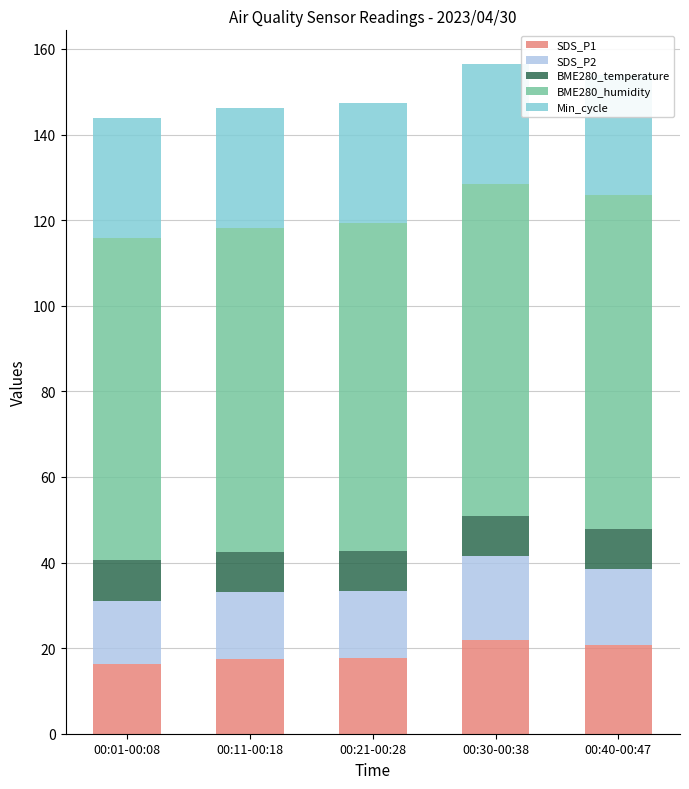

What are all the series names shown in the legend?

SDS_P1, SDS_P2, BME280_temperature, BME280_humidity, Min_cycle